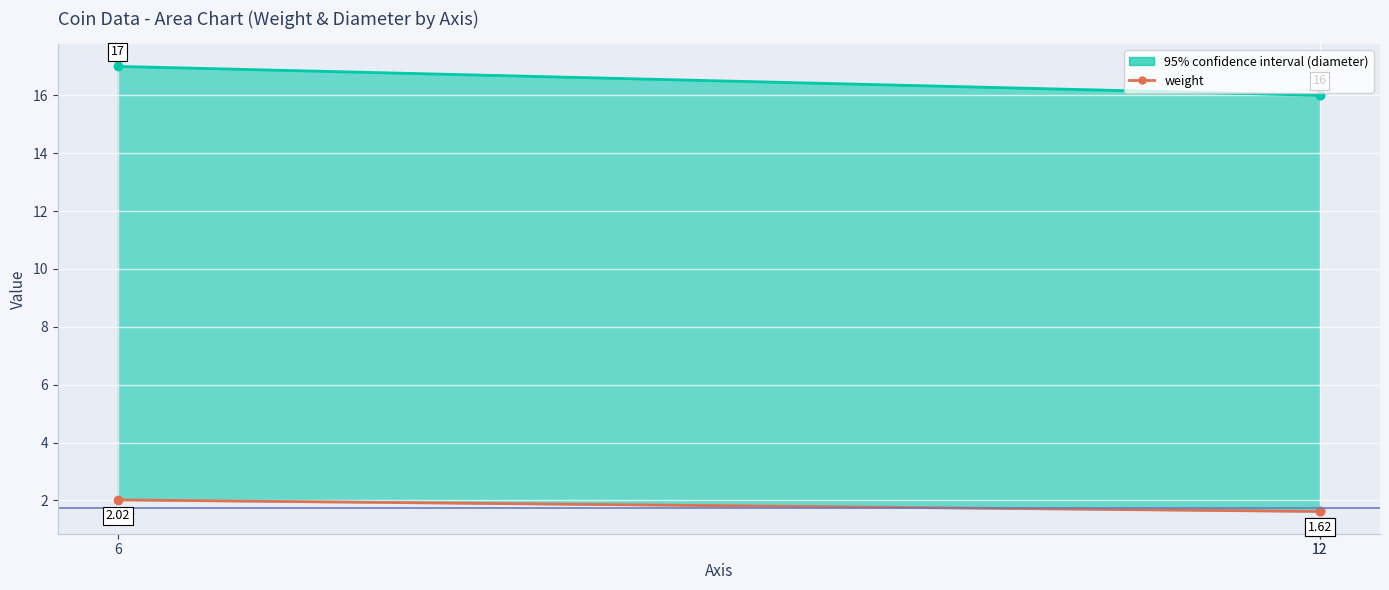

Which series has the largest total across all categories?

diameter